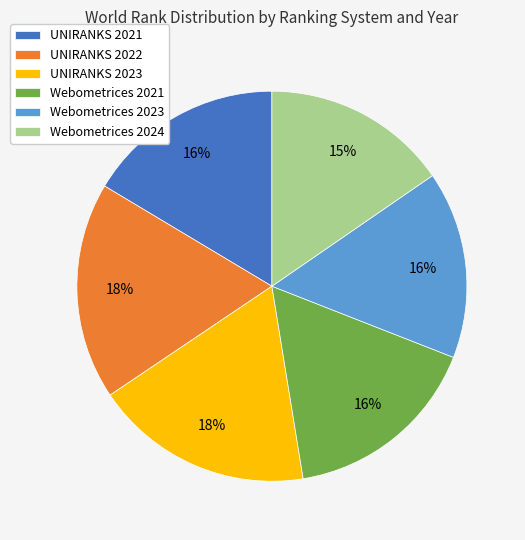

To the nearest percent, what is the difference between the UNIRANKS 2022 and Webometrices 2024 slice percentages?

3%